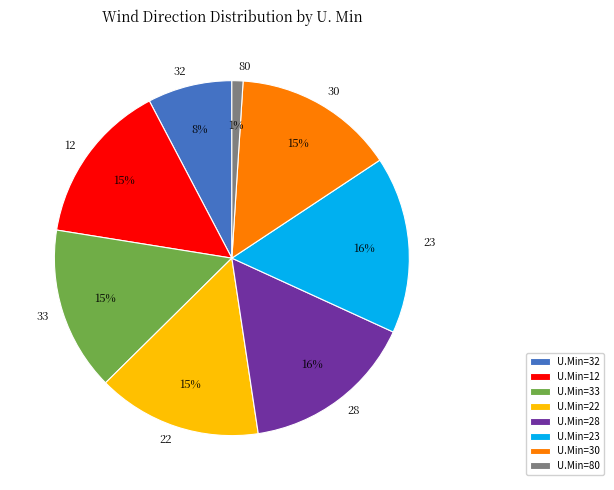

Approximately how many times larger is the value at U.Min=22 compared to U.Min=23?

0.9